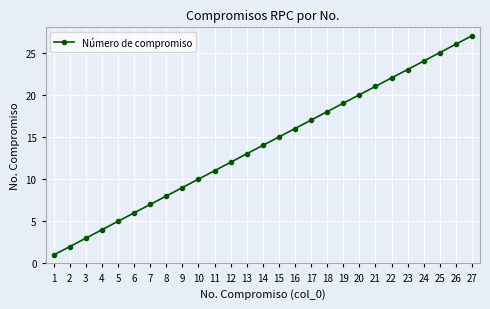

At which label is the value closest to 14?

14